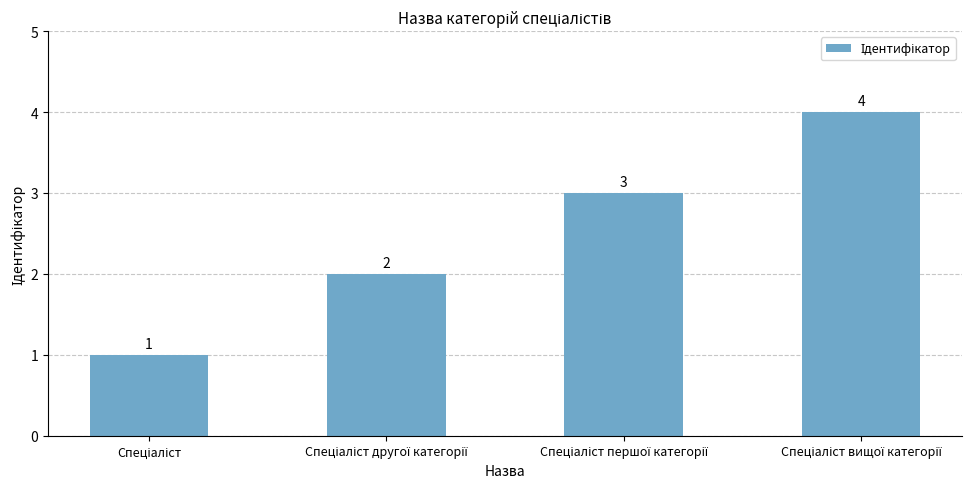

What is the value of the 2nd bar from the left?

2